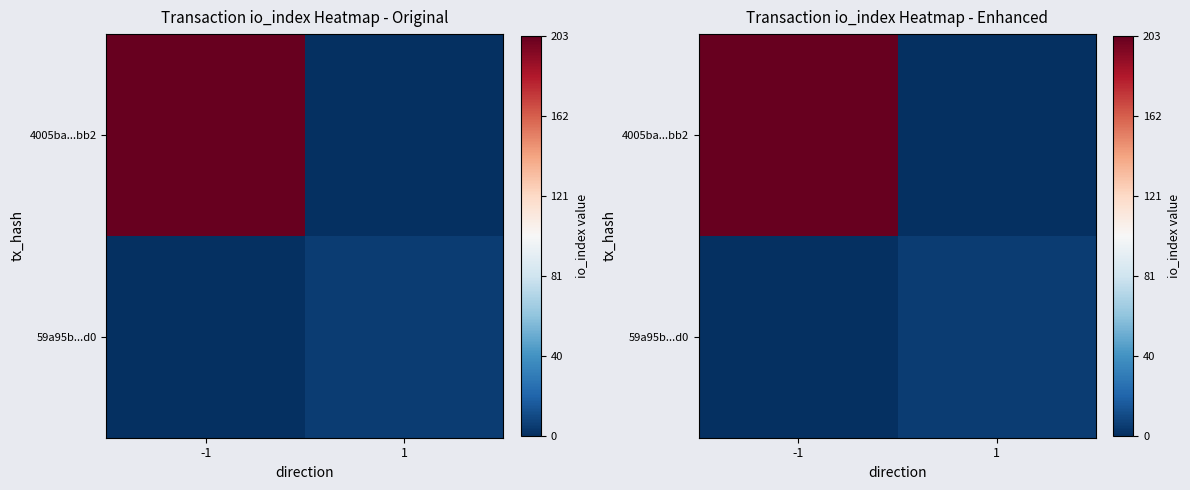

What is the spread (max minus min) of values at 1?

5